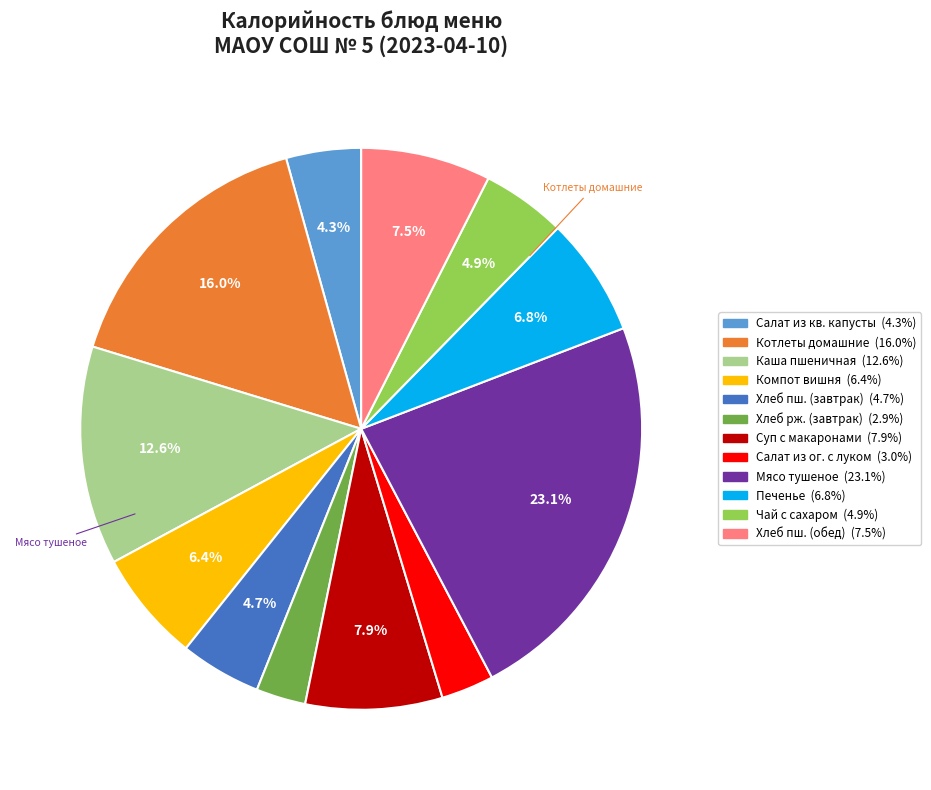

Is there a majority slice in this chart?

No